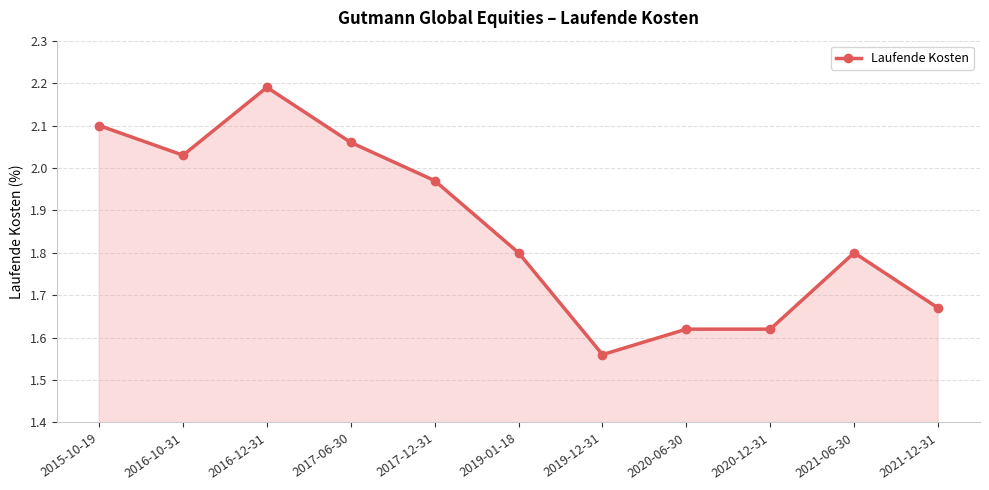

What is the sum of all values?

20.4